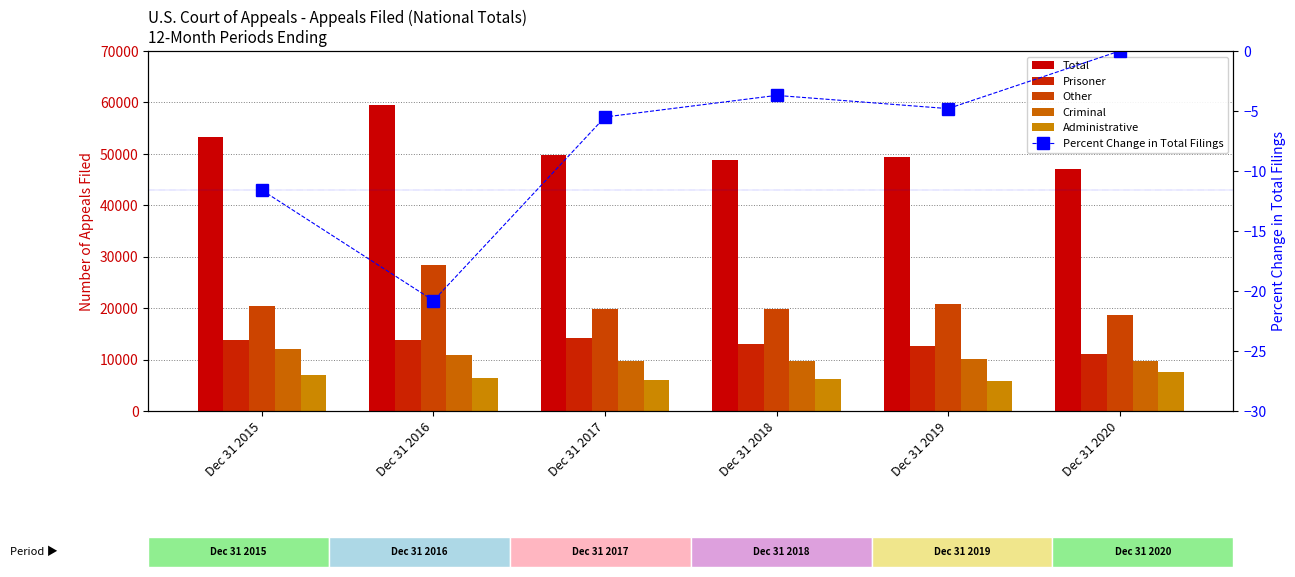

Between Dec 31 2017 and Dec 31 2016, which is larger?

Dec 31 2016